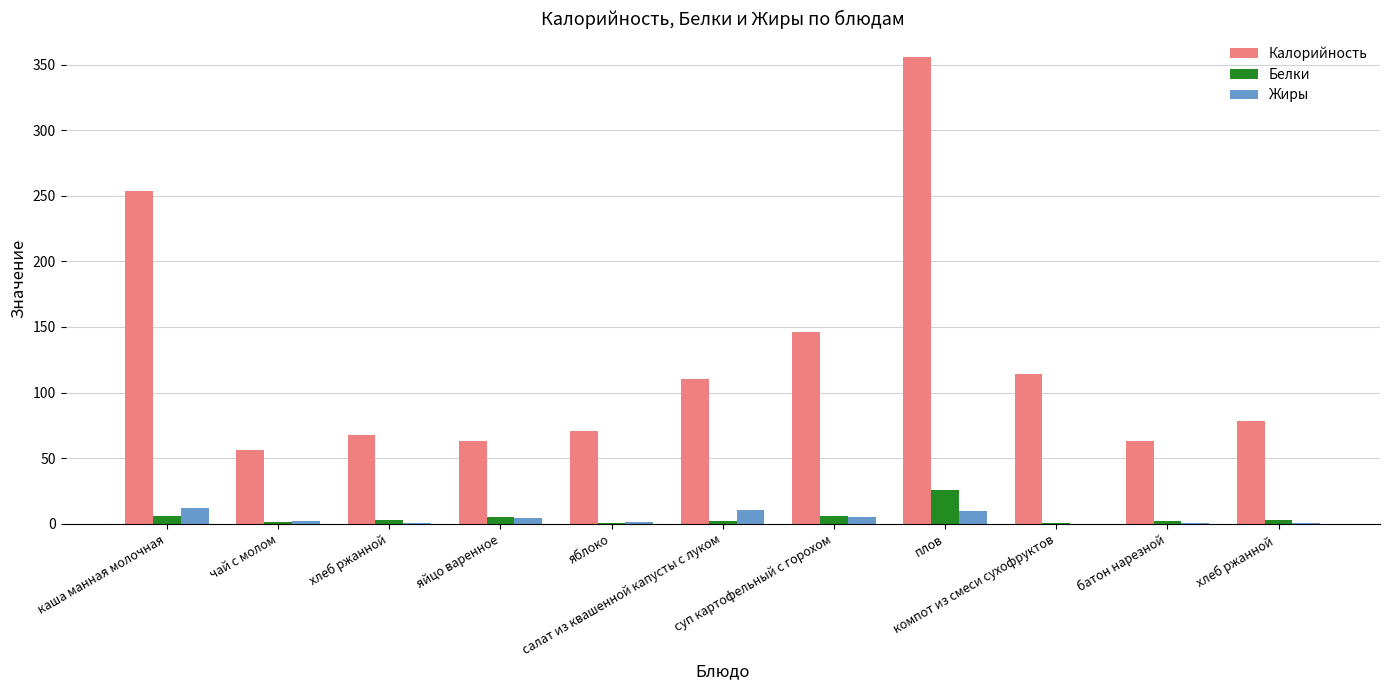

What is the highest value of the Белки series?

25.3